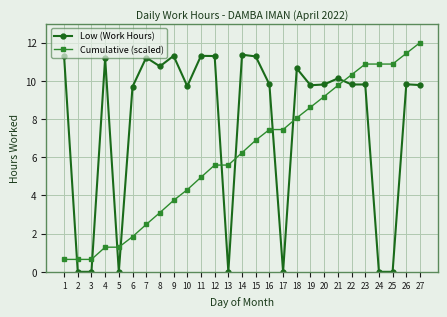

What is the difference between the Low (Work Hours) values at 16 and 2?

9.8